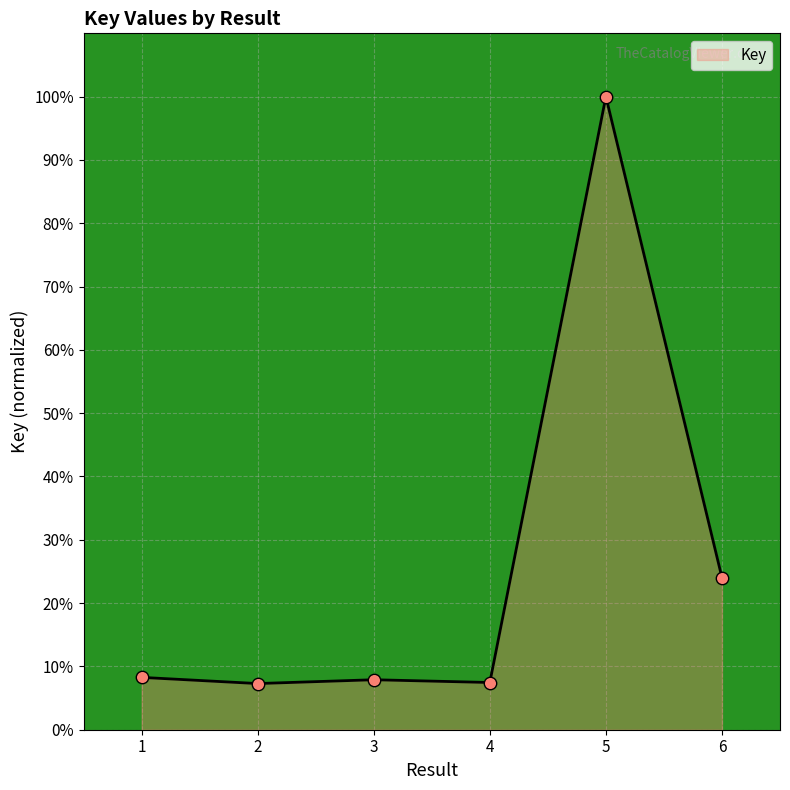

What is the change in value from 1 to 6?

+15.8